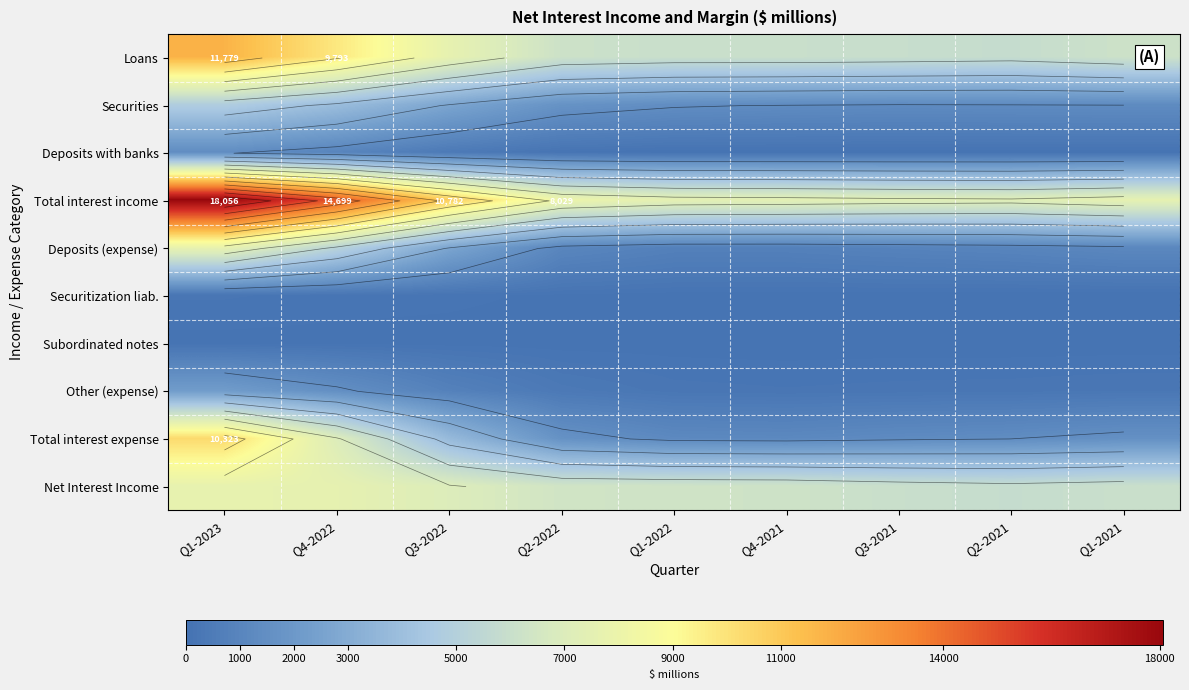

Between Q1-2023 and Q2-2022, which is larger?

Q1-2023